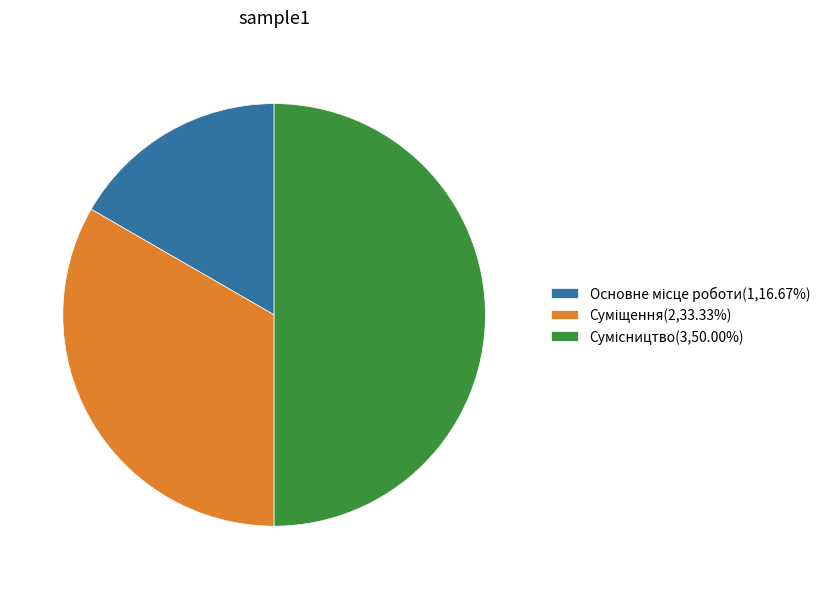

Is there any slice that represents more than half of the pie?

No